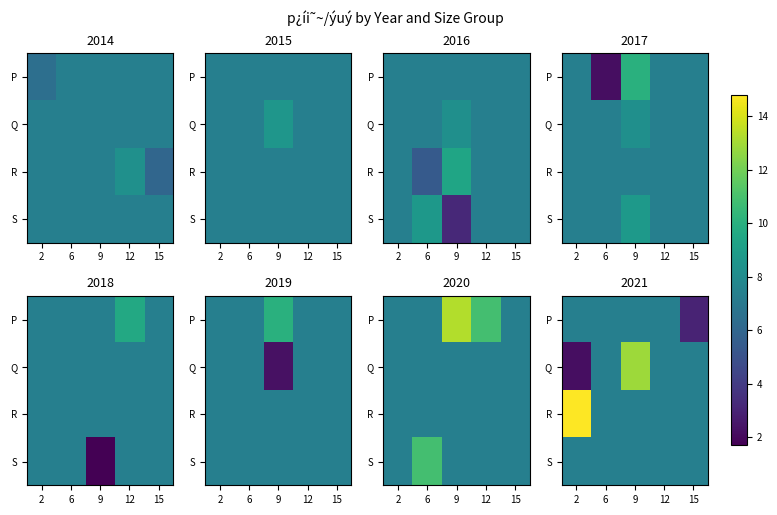

Where is P nearest to the value 5?

15